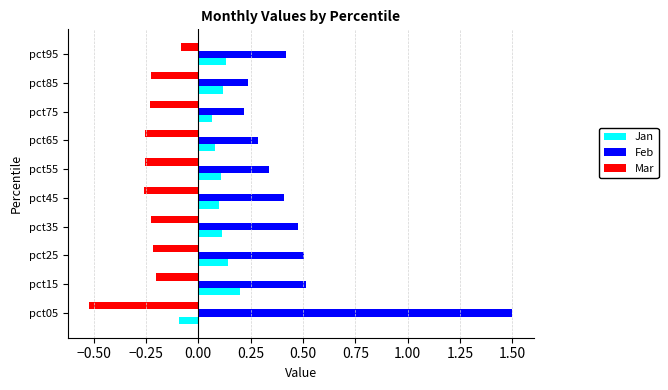

Which category has the highest value across all series?

pct05